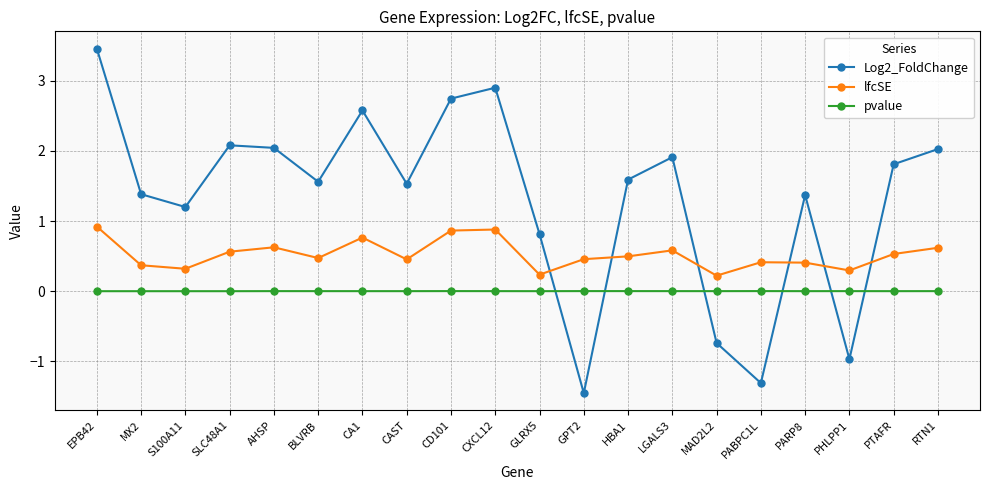

Rank the series by their average value, from highest to lowest.

Log2_FoldChange, lfcSE, pvalue